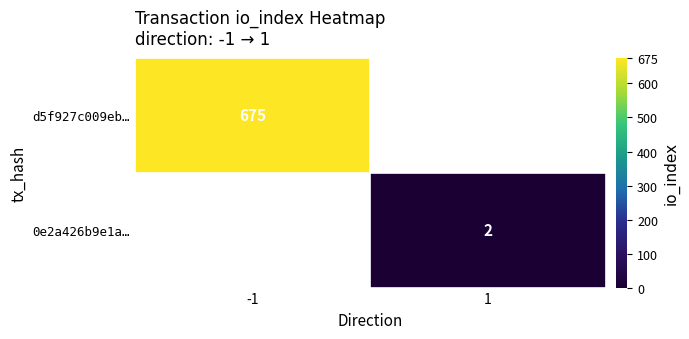

Count the number of data series in this chart.

2